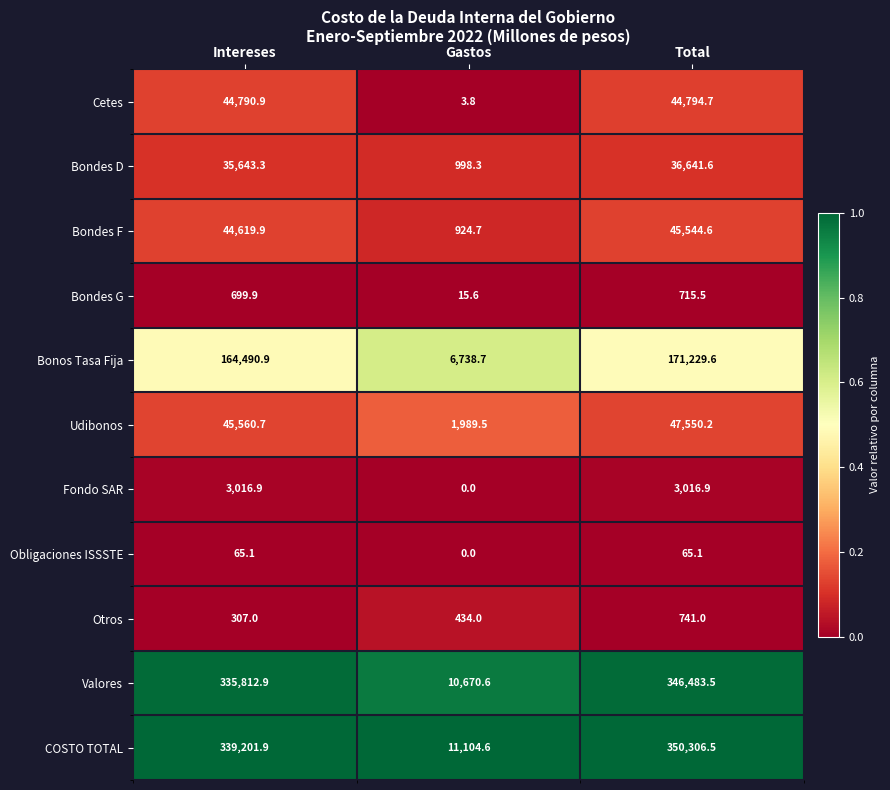

At which category is the sum across all series the highest?

Total